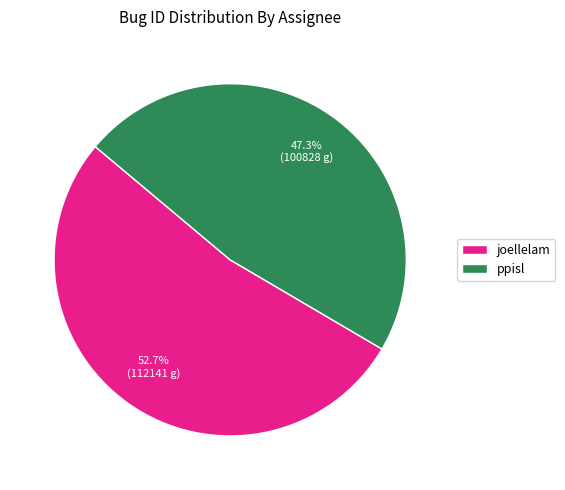

Which has a higher value, ppisl or joellelam?

joellelam